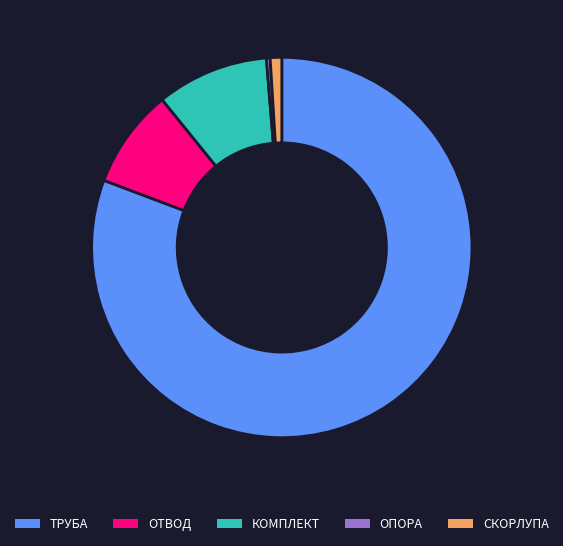

Which slice is the largest?

ТРУБА